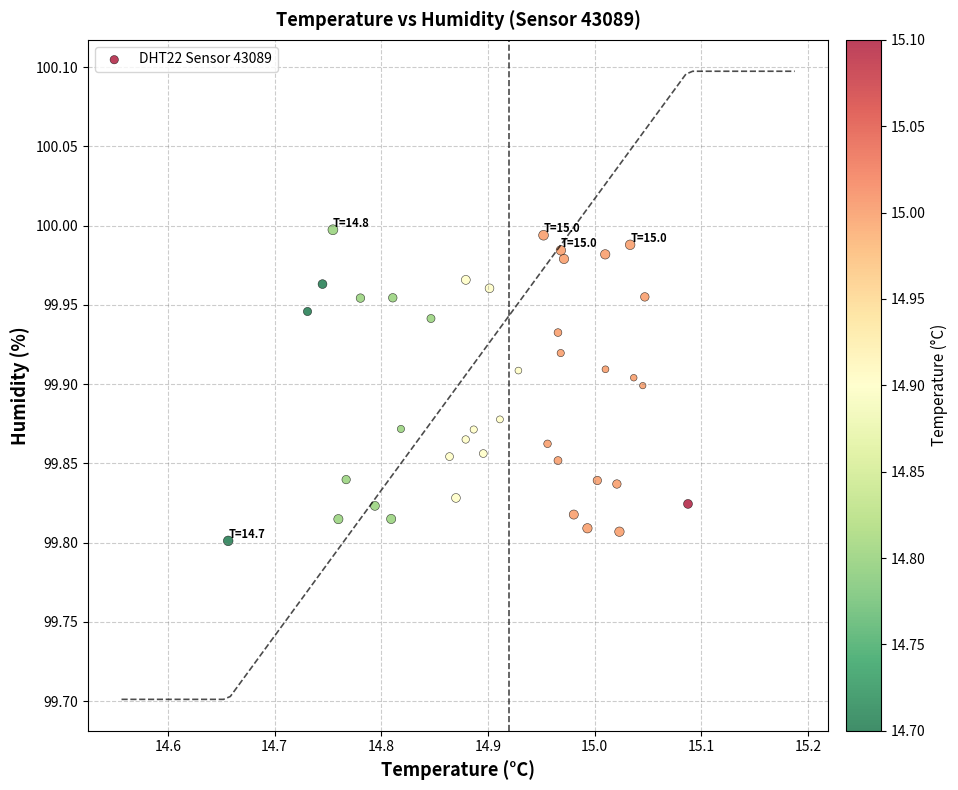

What is the range of X values (max minus min)?

0.4